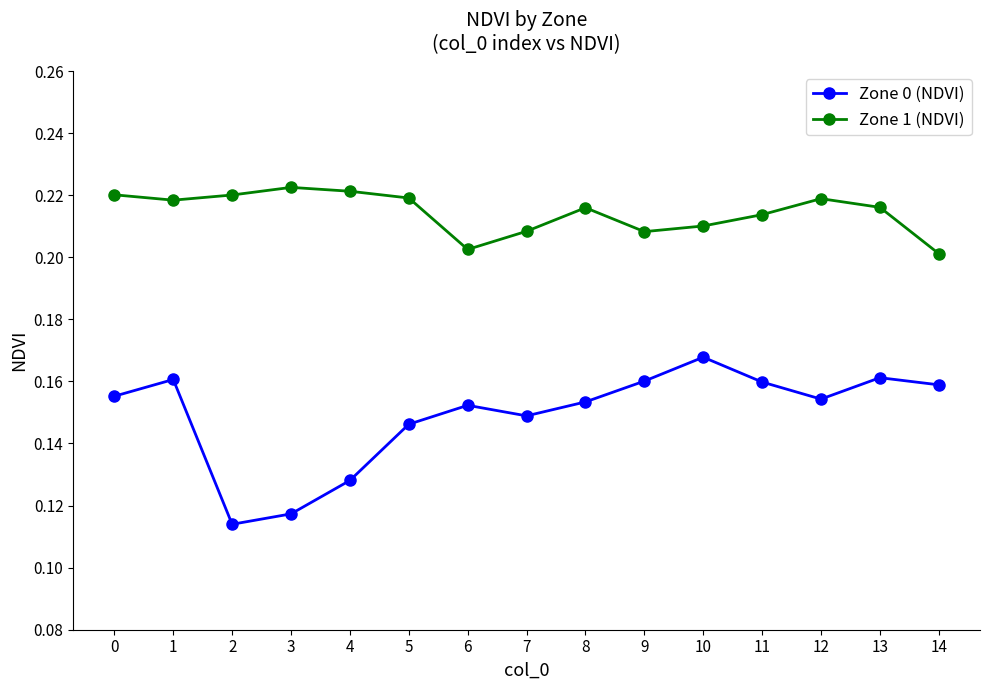

In Zone 1 (NDVI), how many points are lower than both neighbors (excluding endpoints)?

3